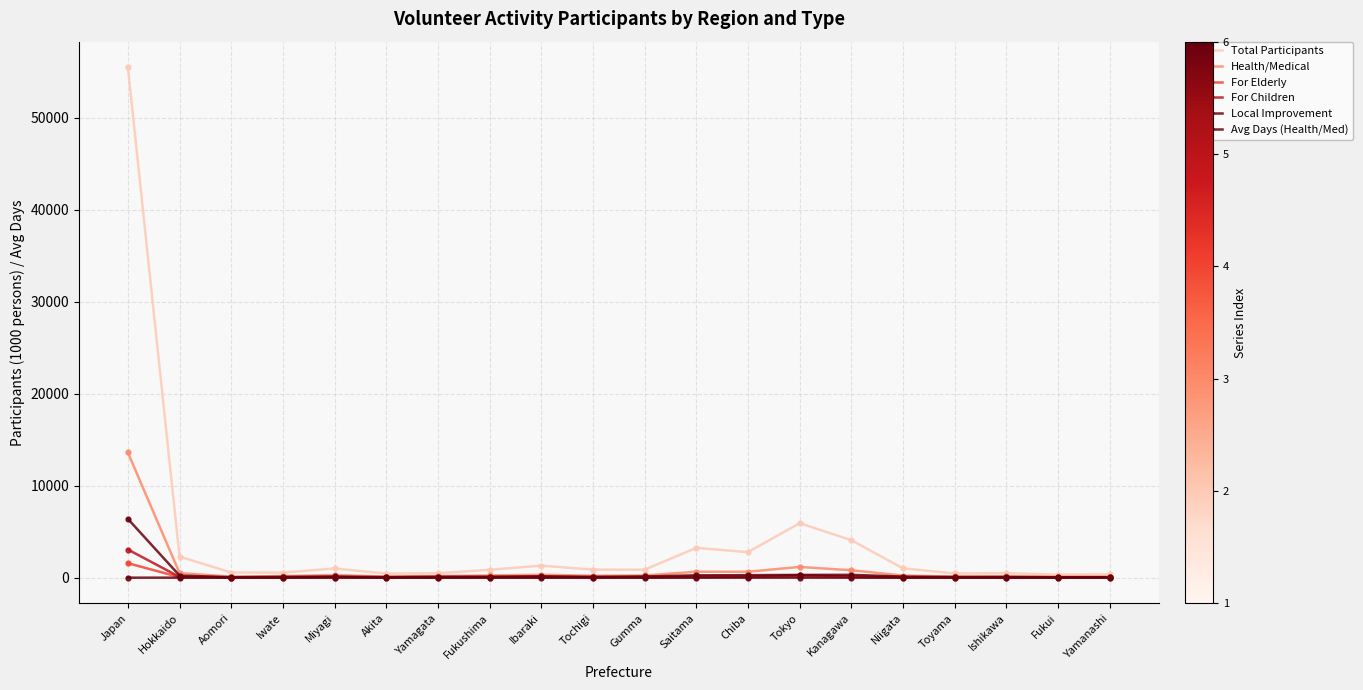

How many distinct data groups are displayed?

6